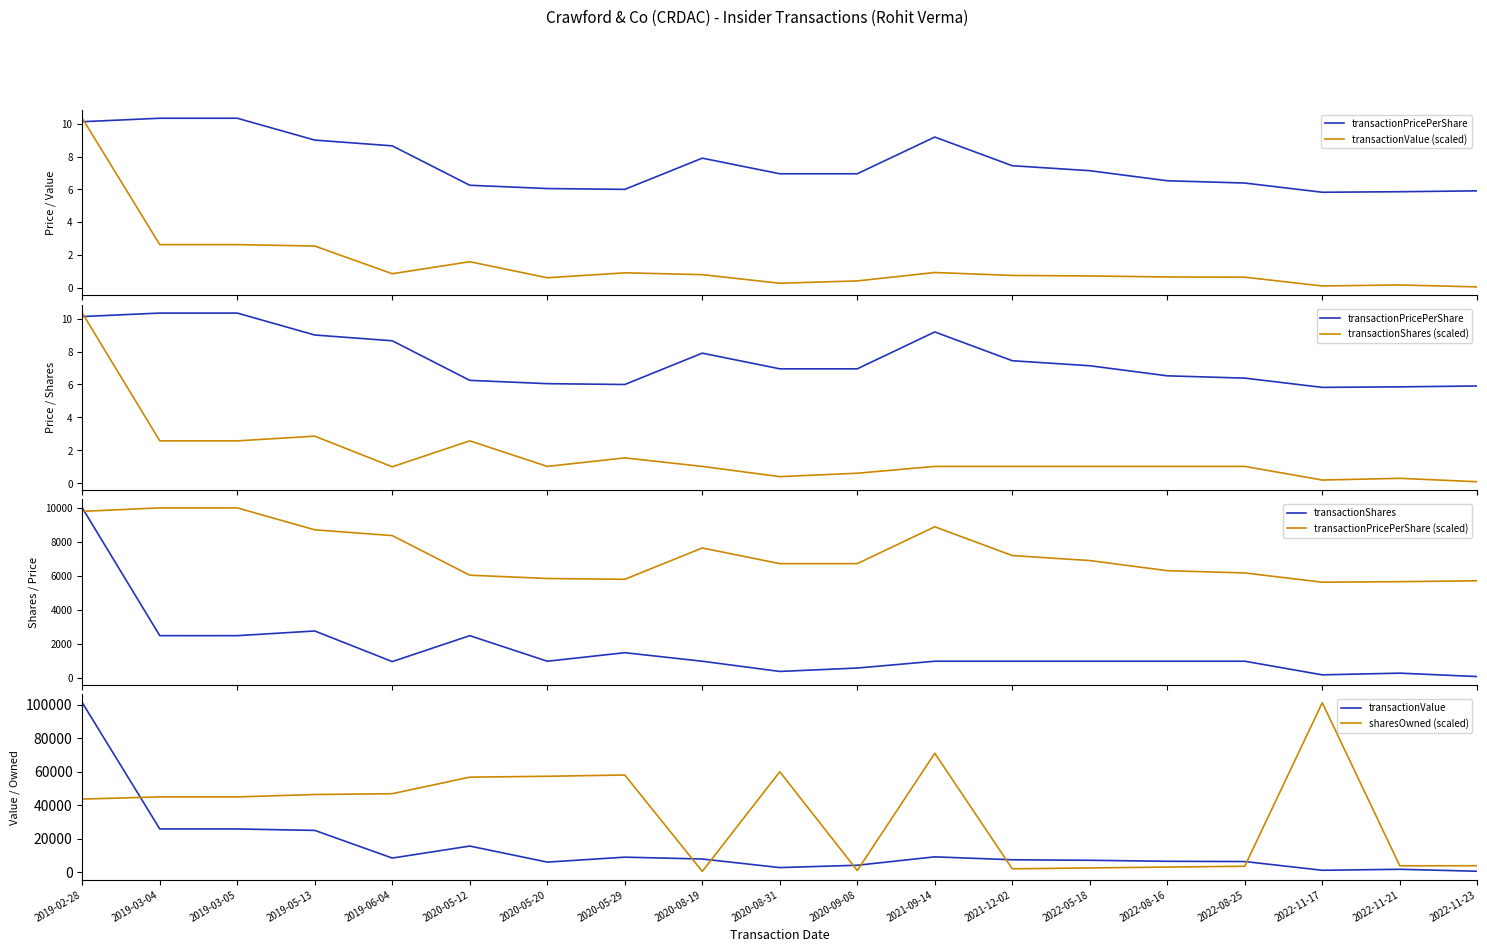

Reading left to right, list all the values displayed in this chart.

transactionPricePerShare: 10.1	10.3	10.3	9.0	8.7	6.2	6.0	6.0	7.9	7.0	7.0	9.2	7.4	7.1	6.5	6.4	5.8	5.9	5.9
transactionValue: 10.3	2.6	2.6	2.5	0.9	1.6	0.6	0.9	0.8	0.3	0.4	0.9	0.8	0.7	0.7	0.7	0.1	0.2	0.1
transactionShares: 10.3	2.6	2.6	2.9	1.0	2.6	1.0	1.5	1.0	0.4	0.6	1.0	1.0	1.0	1.0	1.0	0.2	0.3	0.1
sharesOwnedFollowingTransaction: 43682.0	44963.8	44963.8	46386.6	46888.1	56762.7	57275.5	58044.5	512.7	59992.4	1025.5	71028.4	2050.9	2563.6	3076.4	3589.1	101202.0	3845.5	3896.7